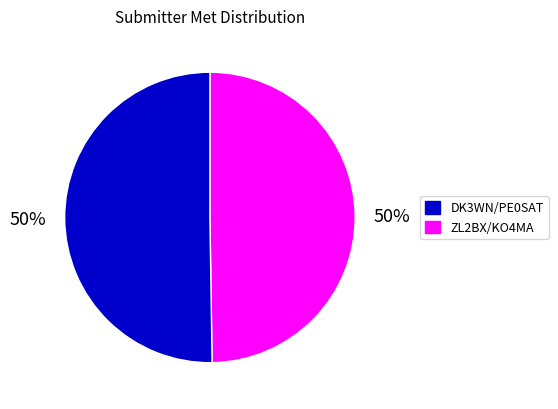

To the nearest percent, what is the average slice percentage?

50%